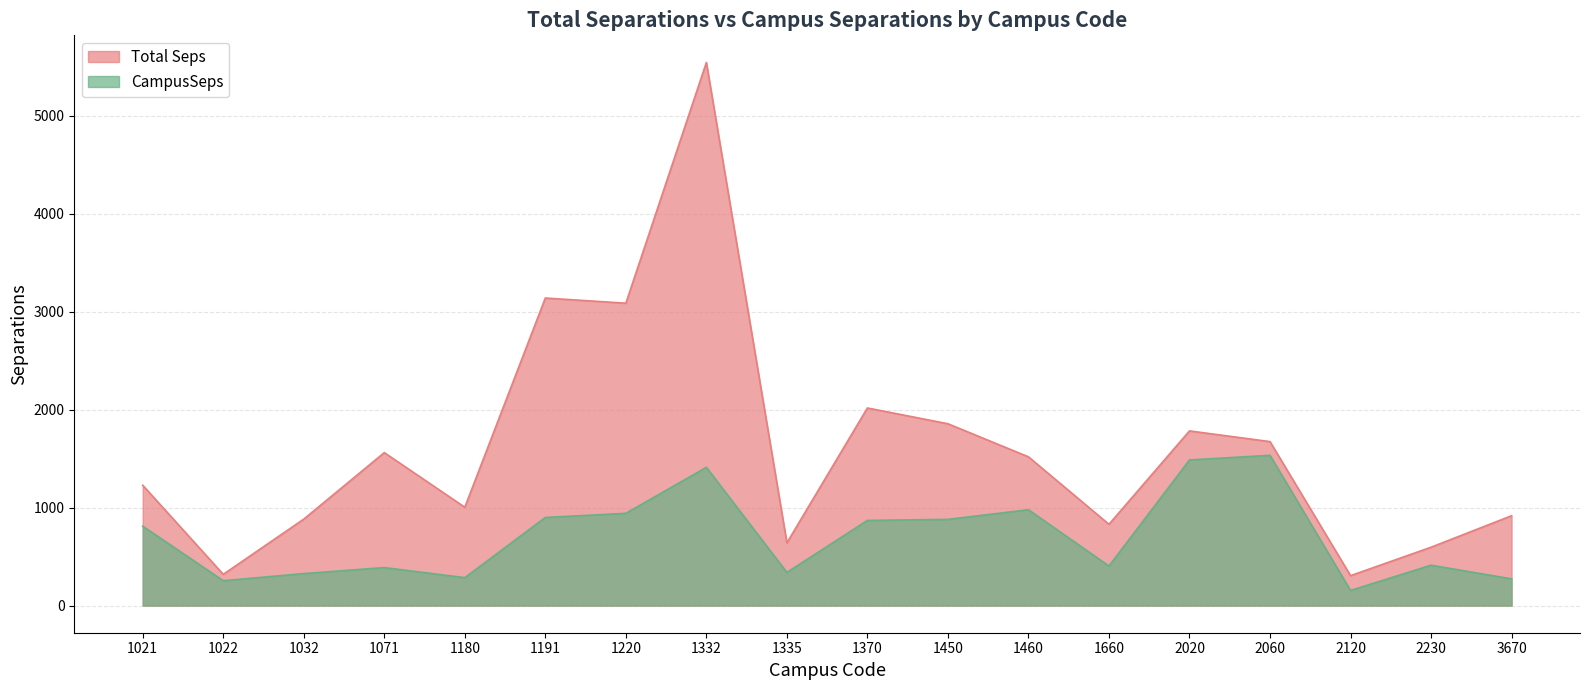

Does the chart have visible grid lines?

Yes